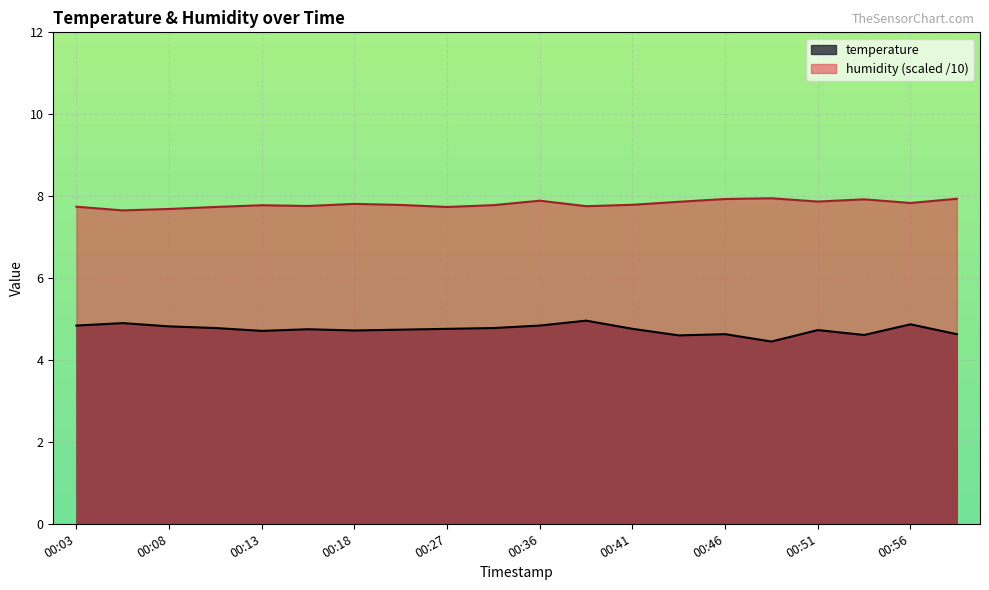

How many series are shown in this chart?

2